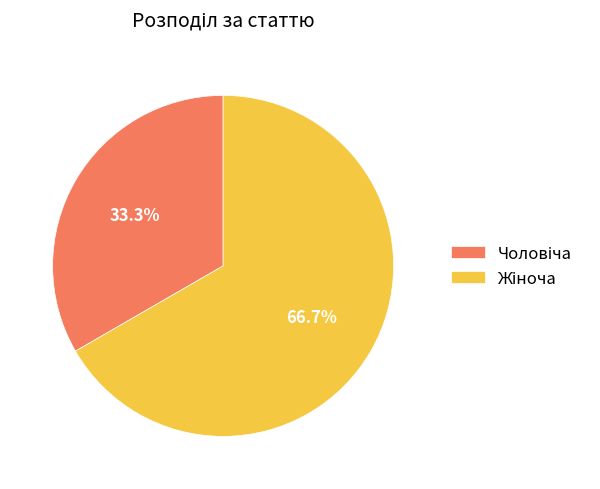

Is there a majority slice in this chart?

Yes